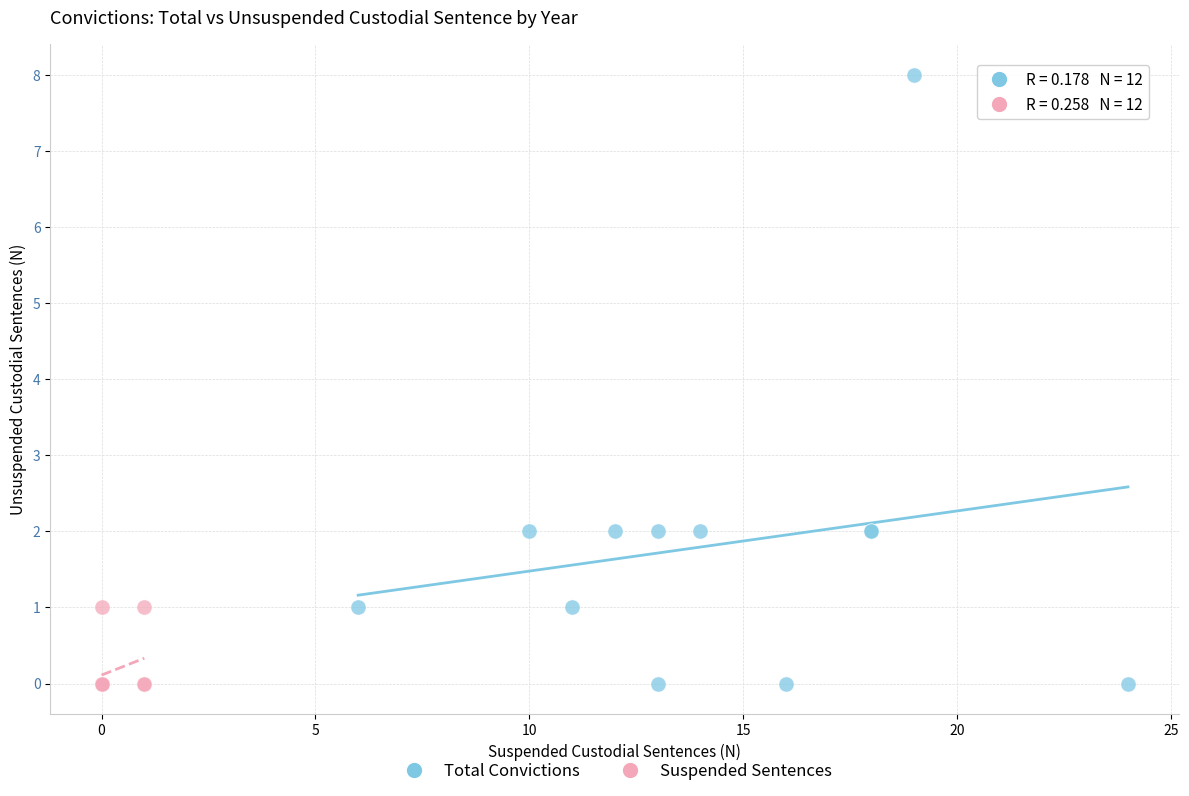

Which series reaches the maximum Y coordinate?

Total Convictions